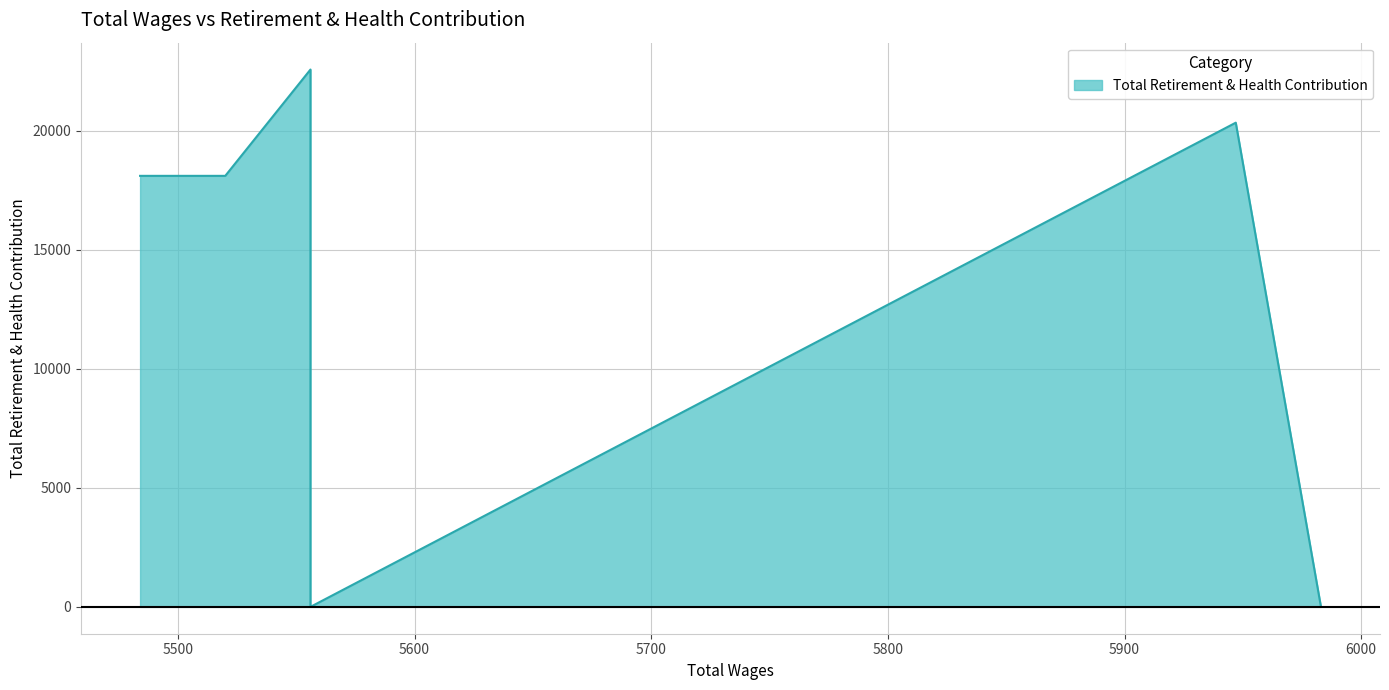

At which category does the chart reach its minimum across all series?

5983